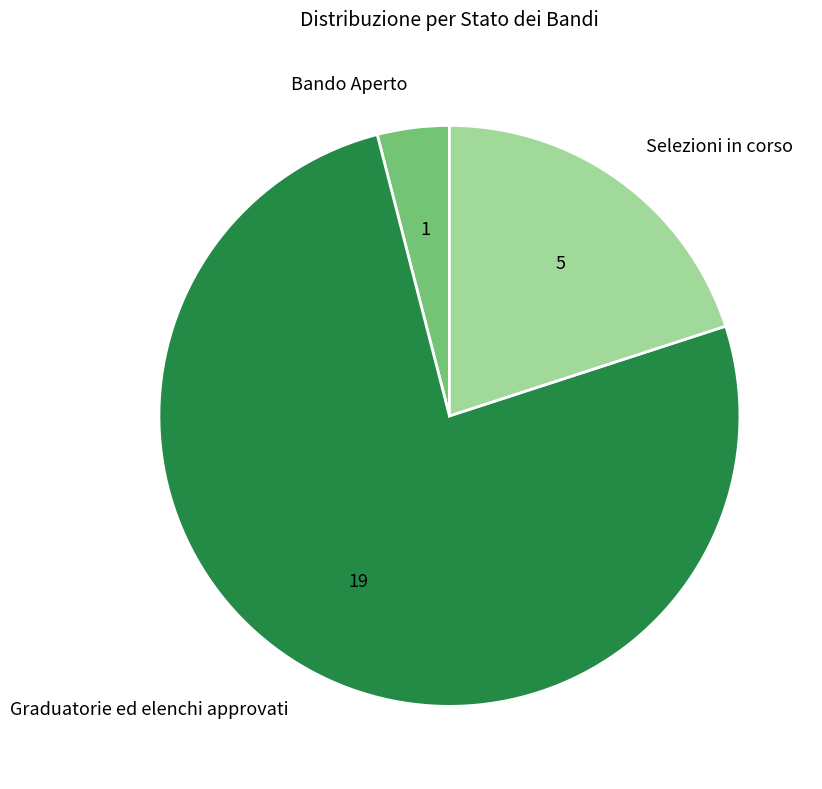

How many slices are in this pie chart?

3